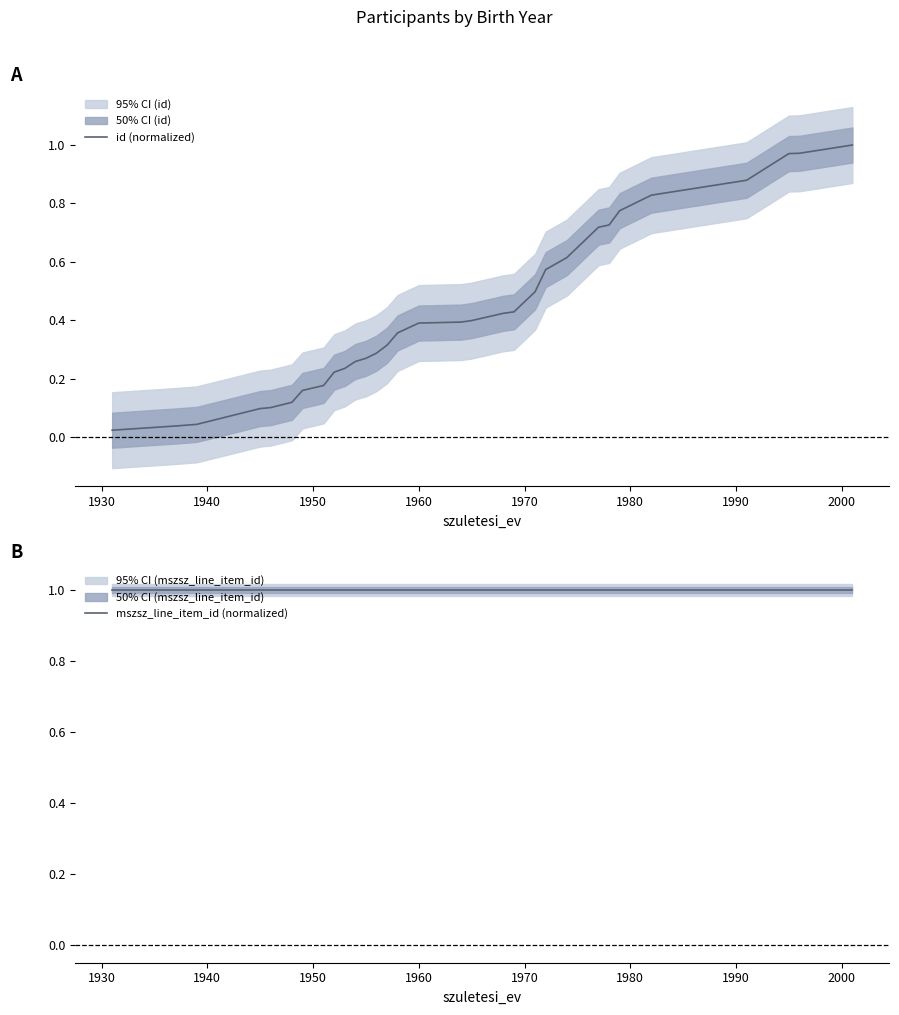

Reading left to right, what are all the values shown in this chart?

id (normalized): 0.0	0.0	0.0	0.1	0.1	0.1	0.2	0.2	0.2	0.2	0.3	0.3	0.3	0.3	0.4	0.4	0.4	0.4	0.4	0.4	0.5	0.6	0.6	0.7	0.7	0.8	0.8	0.9	1.0	1.0	1.0
mszsz_line_item_id (normalized): 1.0	1.0	1.0	1.0	1.0	1.0	1.0	1.0	1.0	1.0	1.0	1.0	1.0	1.0	1.0	1.0	1.0	1.0	1.0	1.0	1.0	1.0	1.0	1.0	1.0	1.0	1.0	1.0	1.0	1.0	1.0